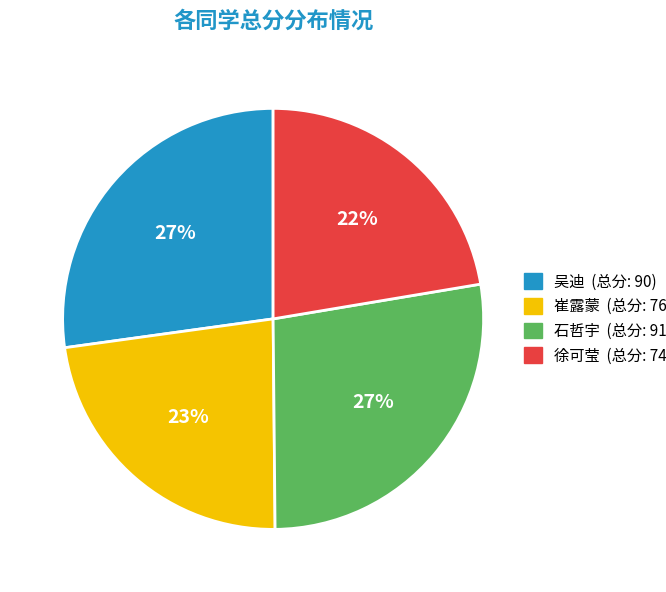

To the nearest percent, what is the average slice percentage?

25%